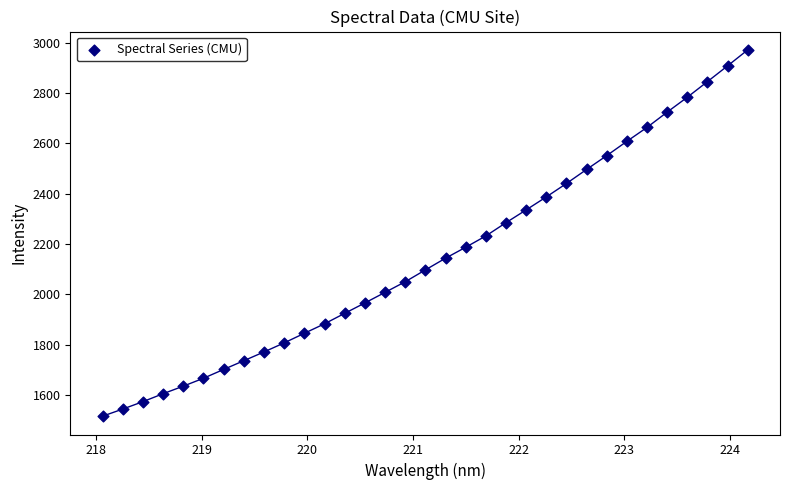

What is the range of Y values (max minus min)?

1456.6